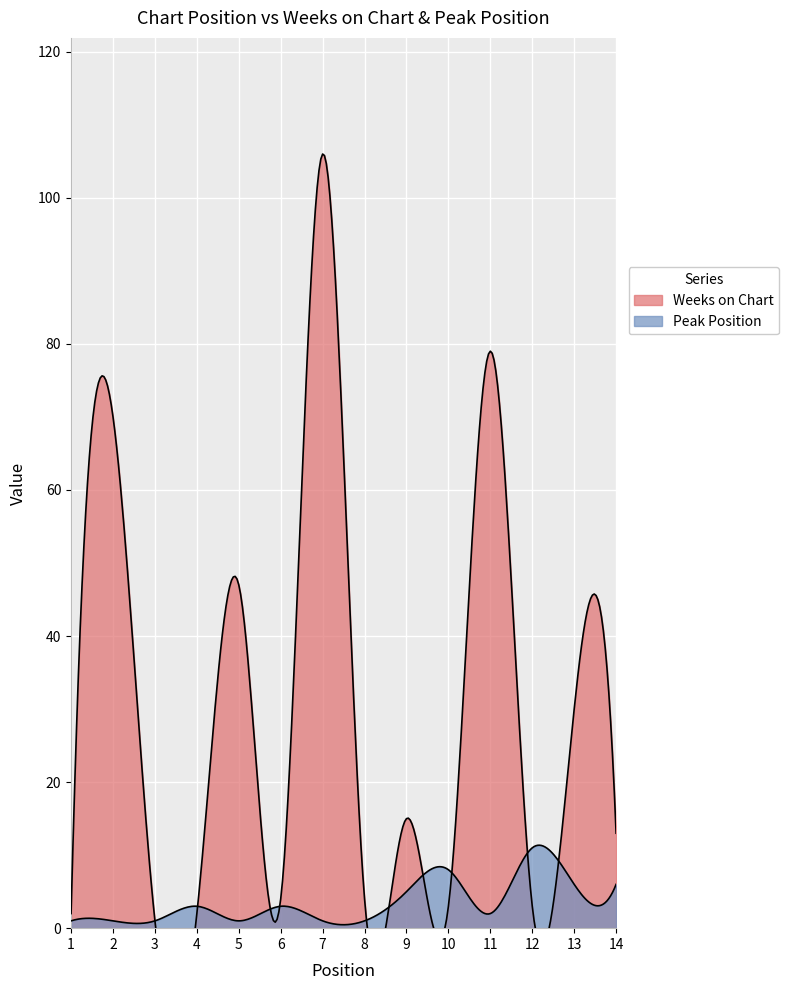

Reading left to right, transcribe all the data shown in this chart.

Weeks on Chart: 1=2	2=70	3=1	4=2	5=47	6=4	7=106	8=4	9=15	10=3	11=79	12=3	13=30	14=13
Peak Position: 1=1	2=1	3=1	4=3	5=1	6=3	7=1	8=1	9=5	10=8	11=2	12=11	13=6	14=6